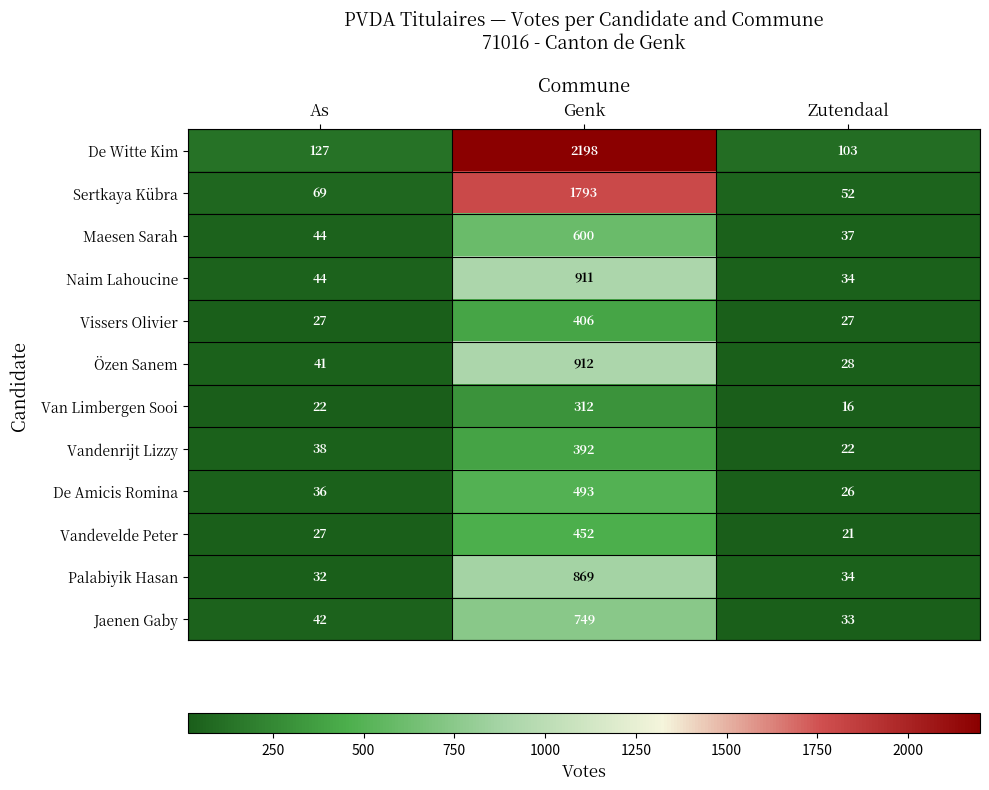

What value does the Jaenen Gaby series have at Zutendaal?

33